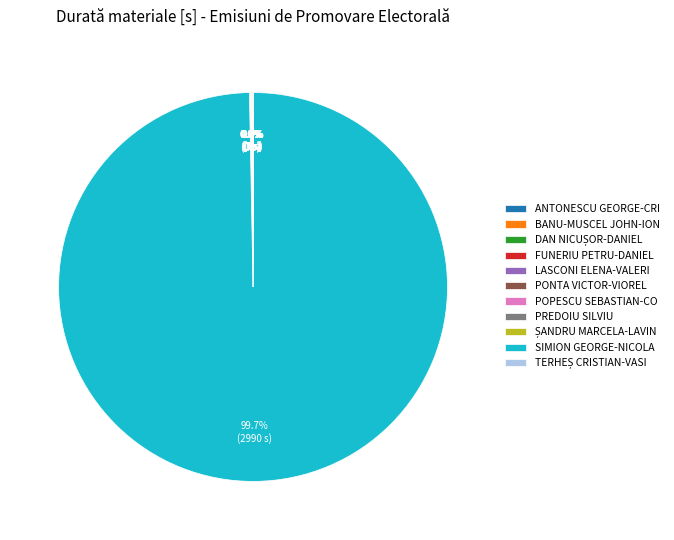

Is there any slice that represents more than half of the pie?

Yes